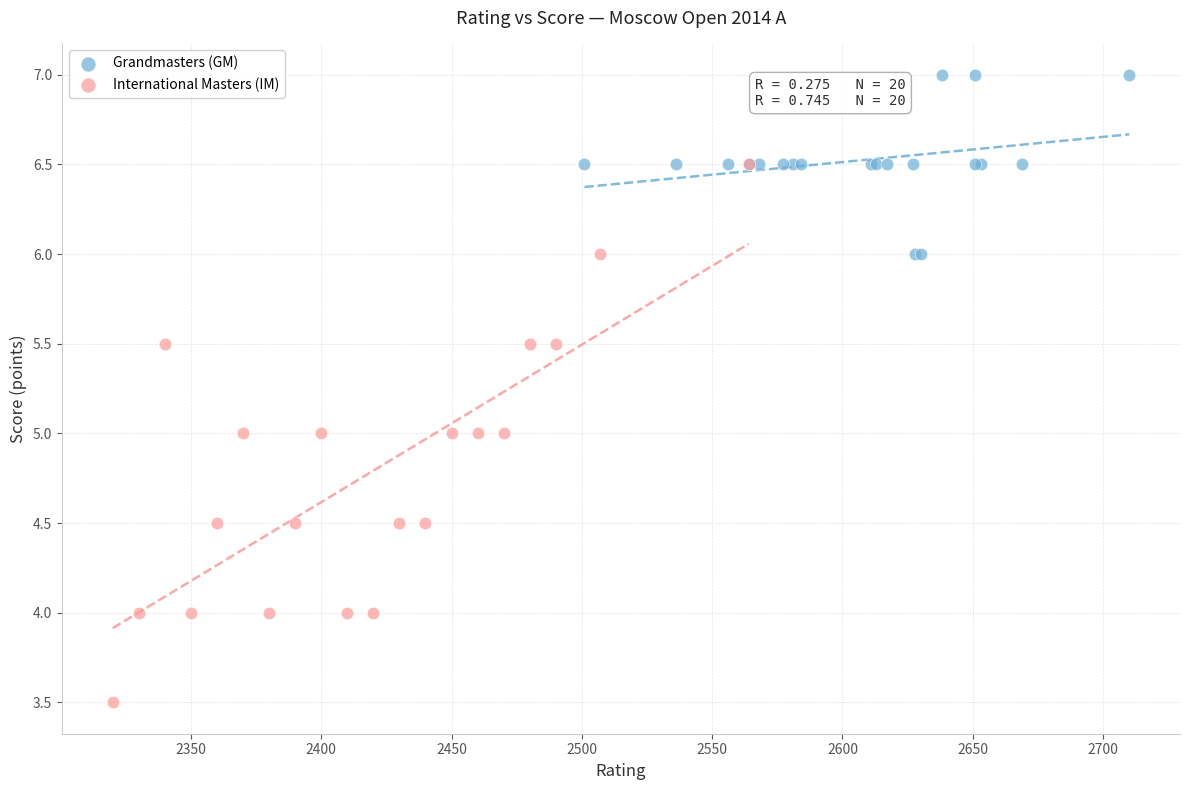

Which series has the widest spread of Y values?

International Masters (IM)